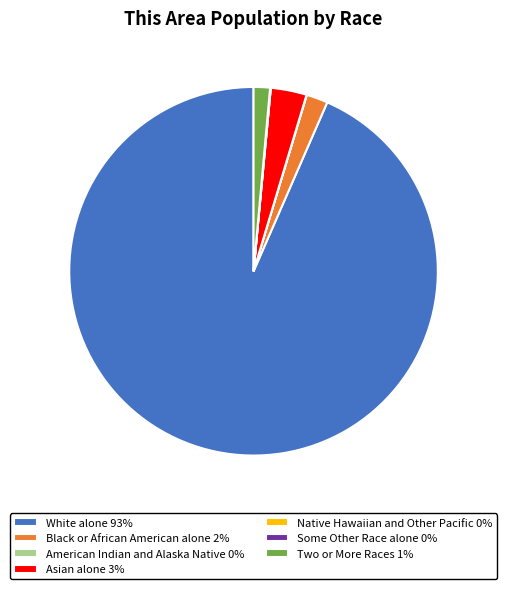

Does Asian alone 3% account for over 50% of the chart?

No